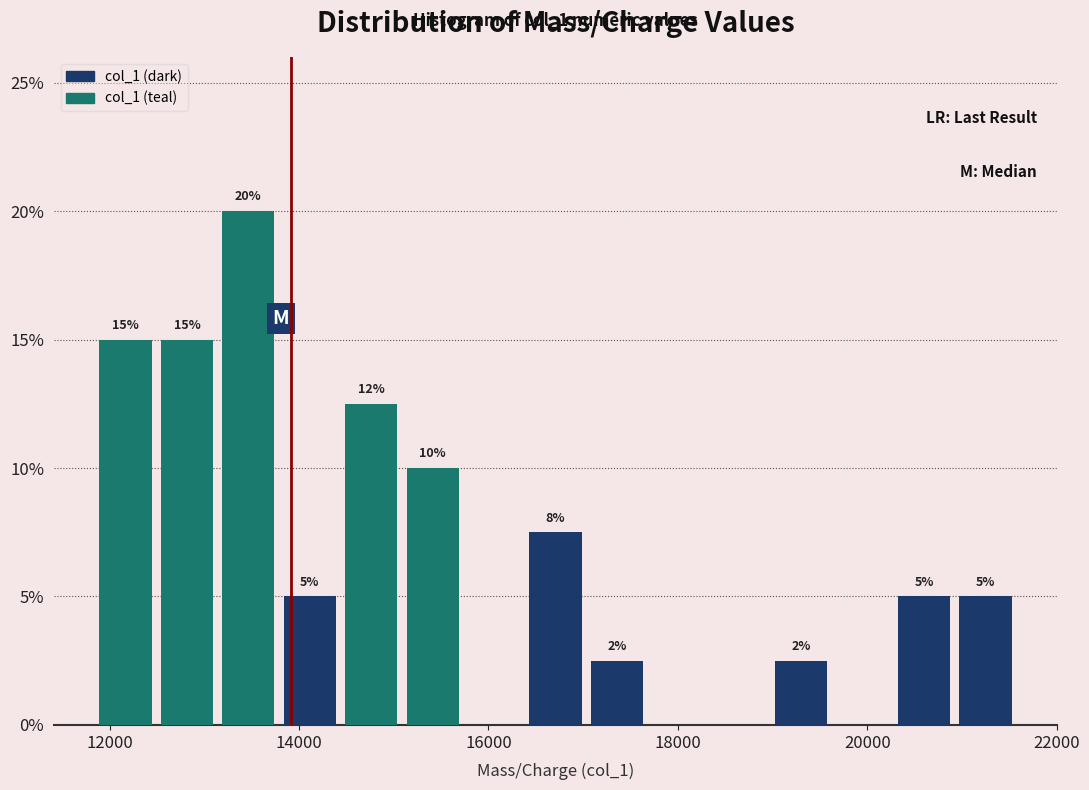

Read against the x-axis, roughly where is the centre of the tallest bar?

13400